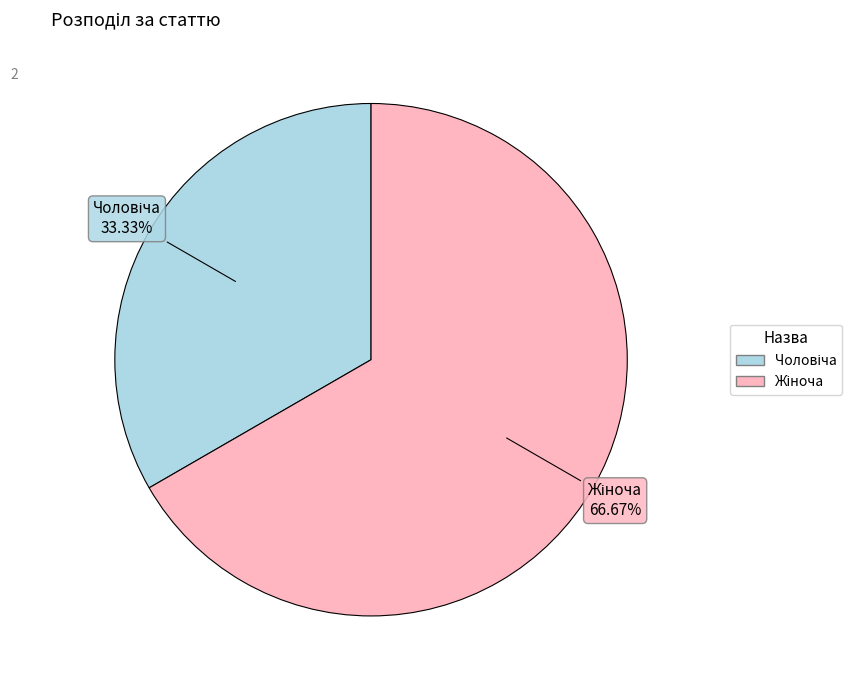

Does any single category account for the majority?

Yes